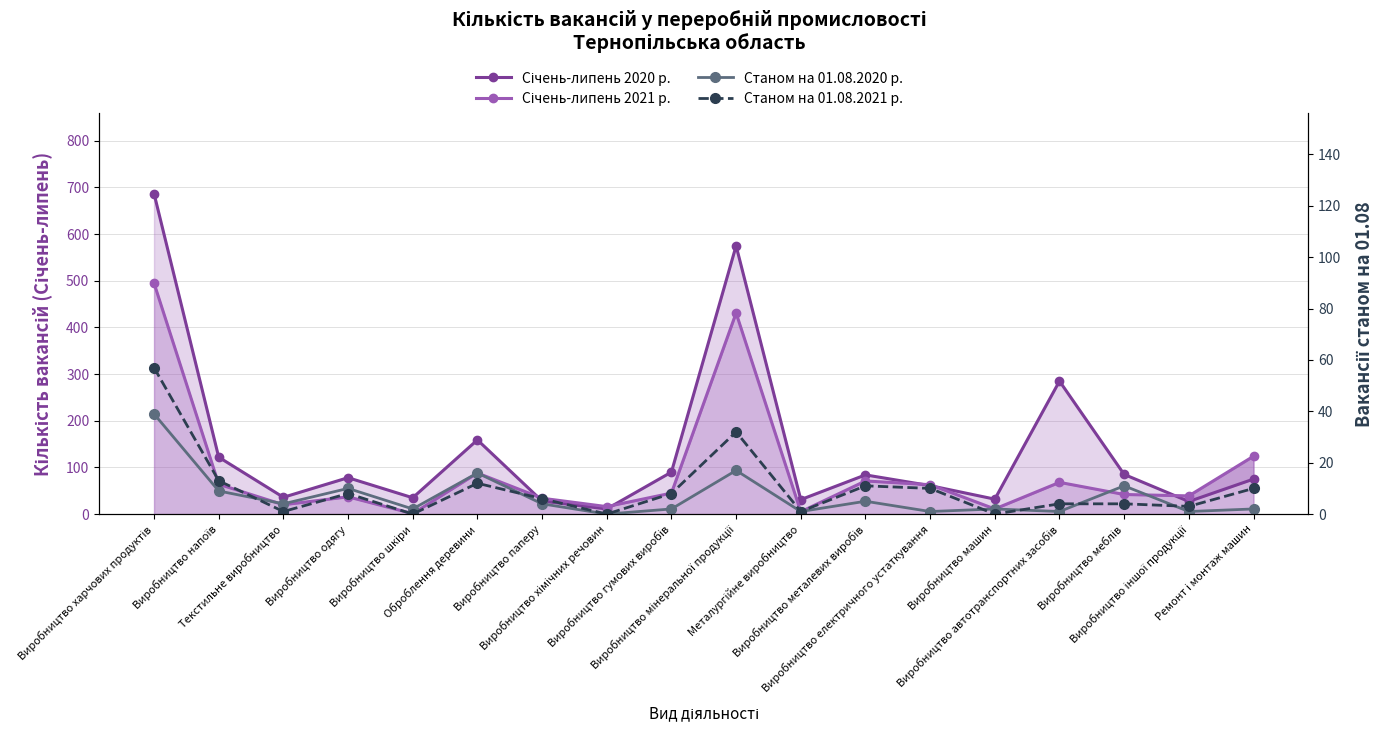

Between Металургійне виробництво and Виробництво металевих виробів, which is larger?

Виробництво металевих виробів